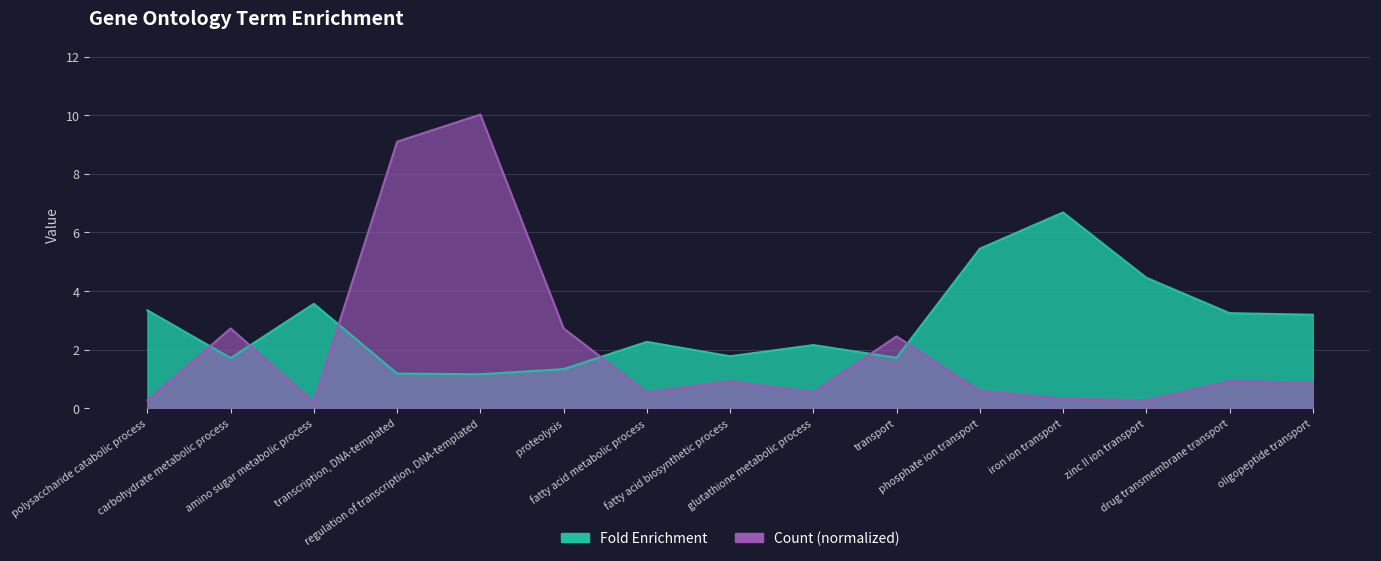

What is the difference between the maximum and minimum values in the Count series?

9.8